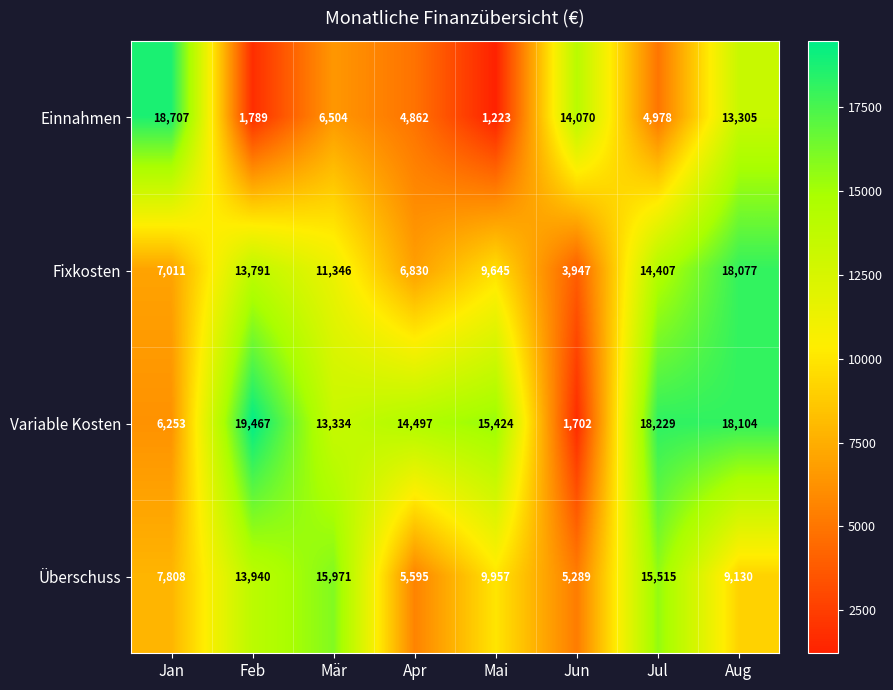

What is the highest value of the Variable Kosten series?

19467